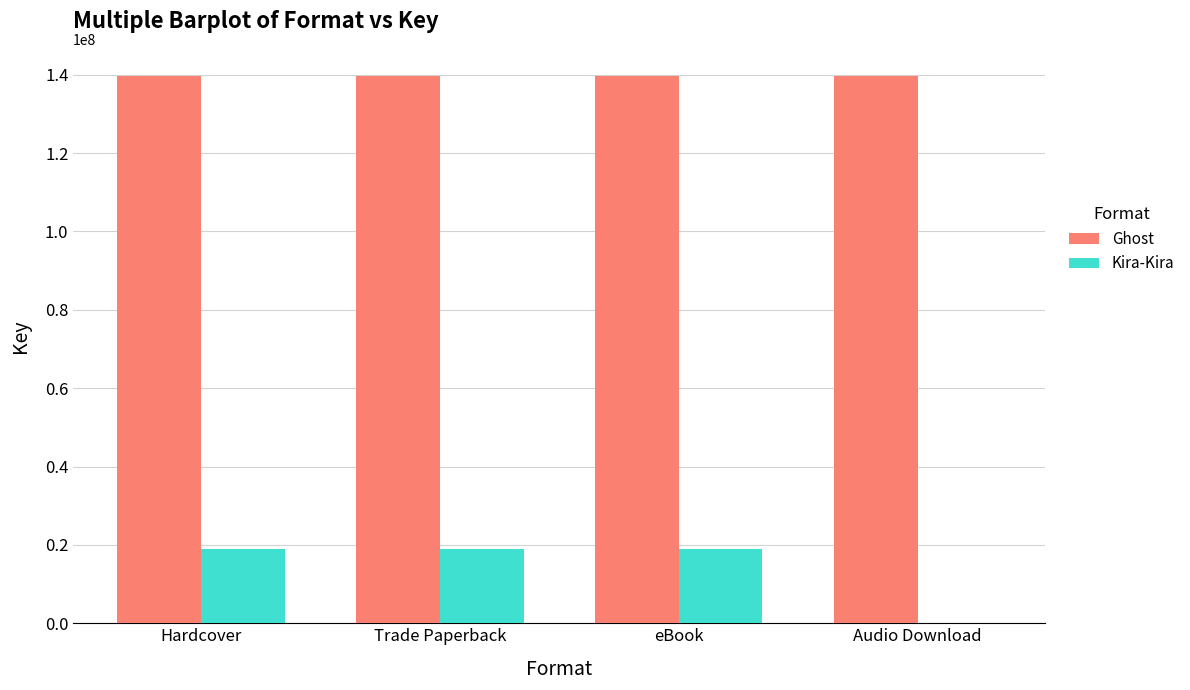

What value does the Ghost series have at Hardcover?

139631199